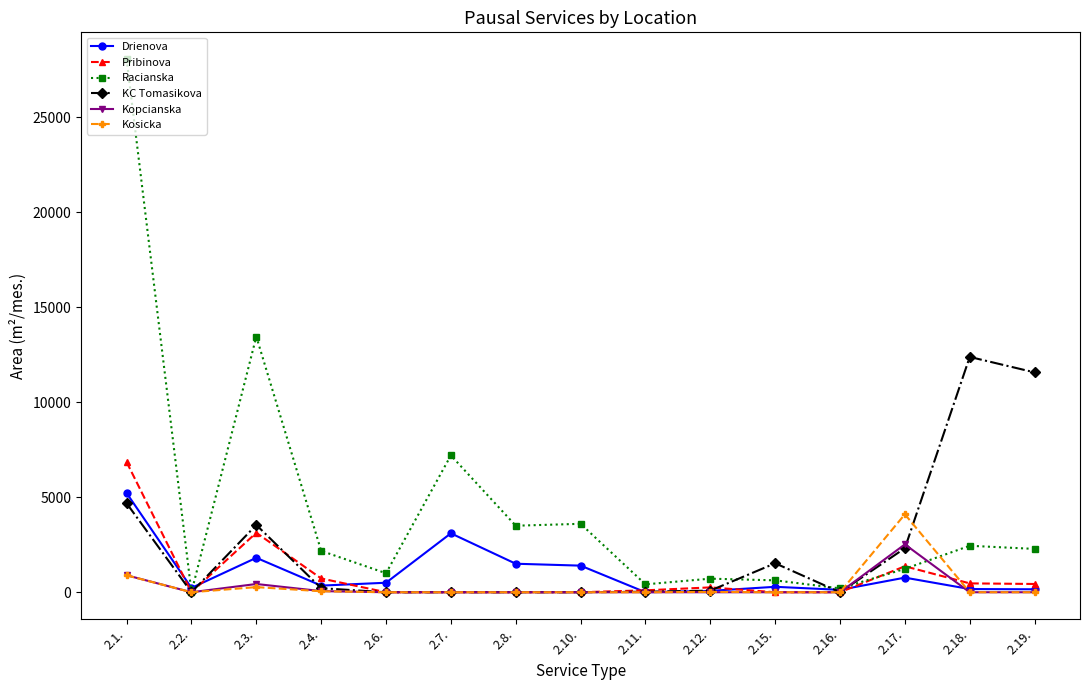

True or false: Kosicka and Drienova intersect in this chart.

True